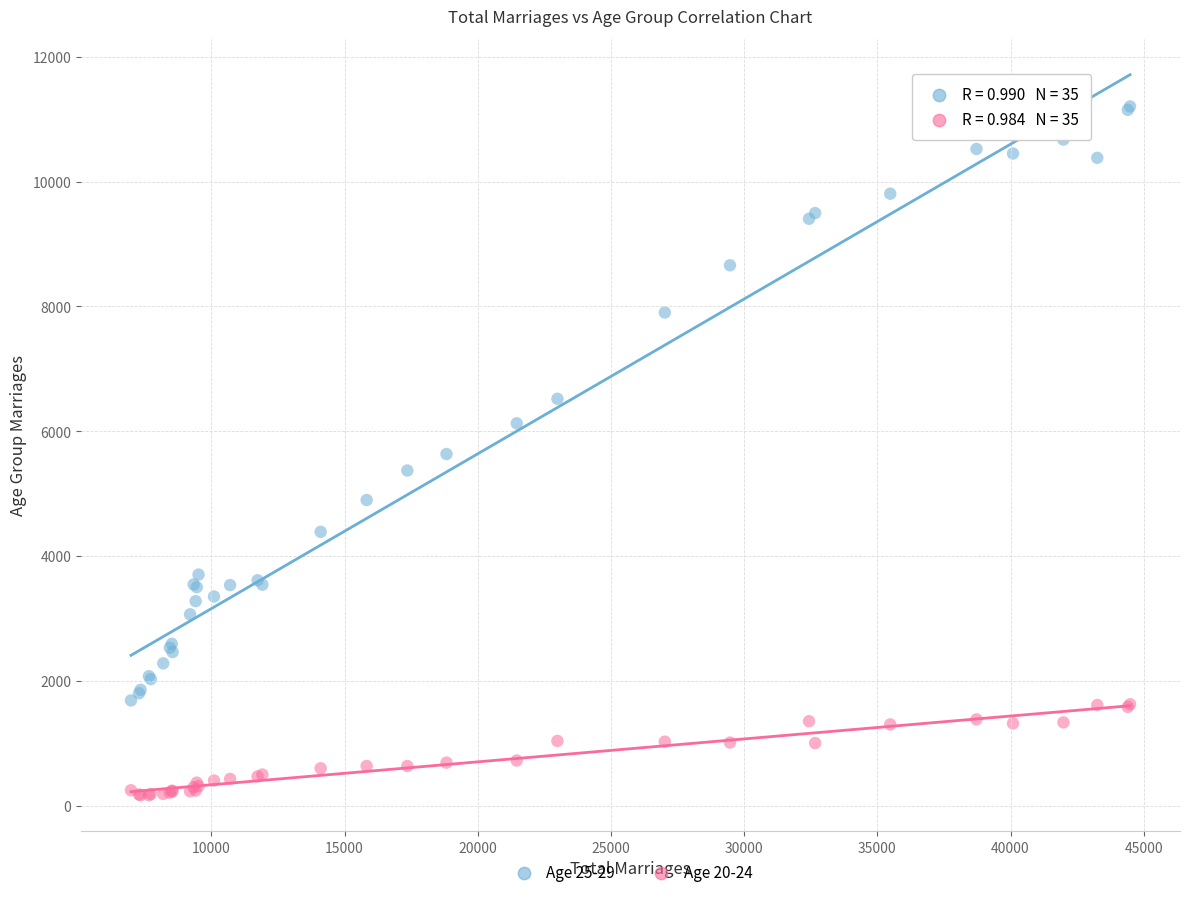

Which series reaches the maximum Y coordinate?

Age 25-29